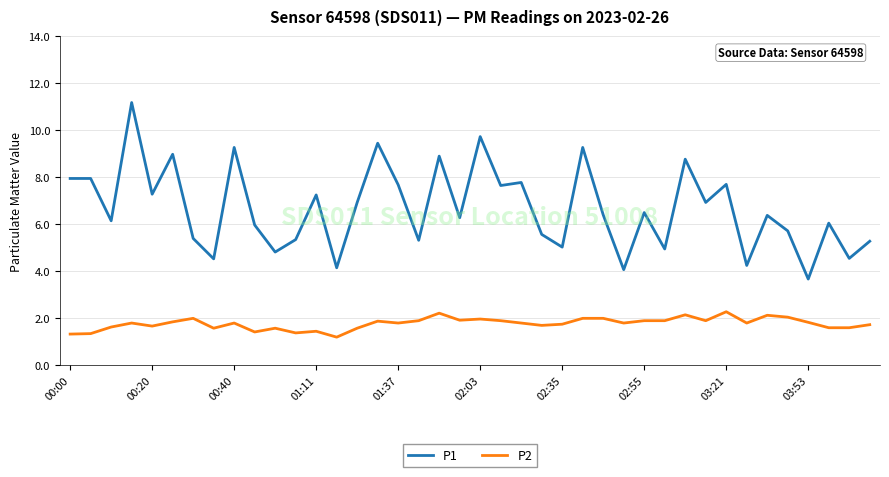

Rank the series by their average value, from lowest to highest.

P2, P1